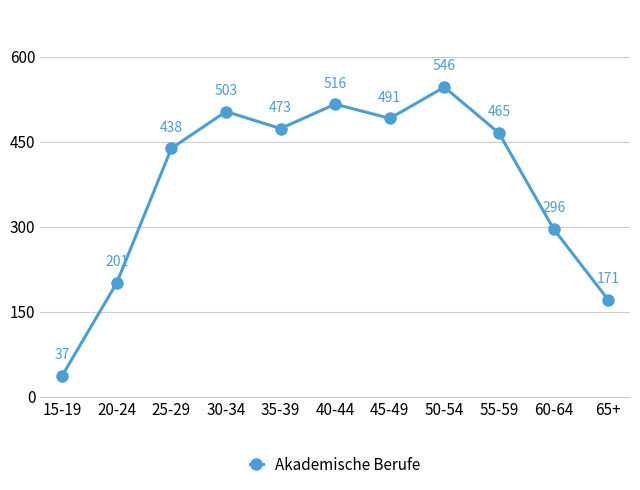

Where is the data nearest to the value 291?

60-64